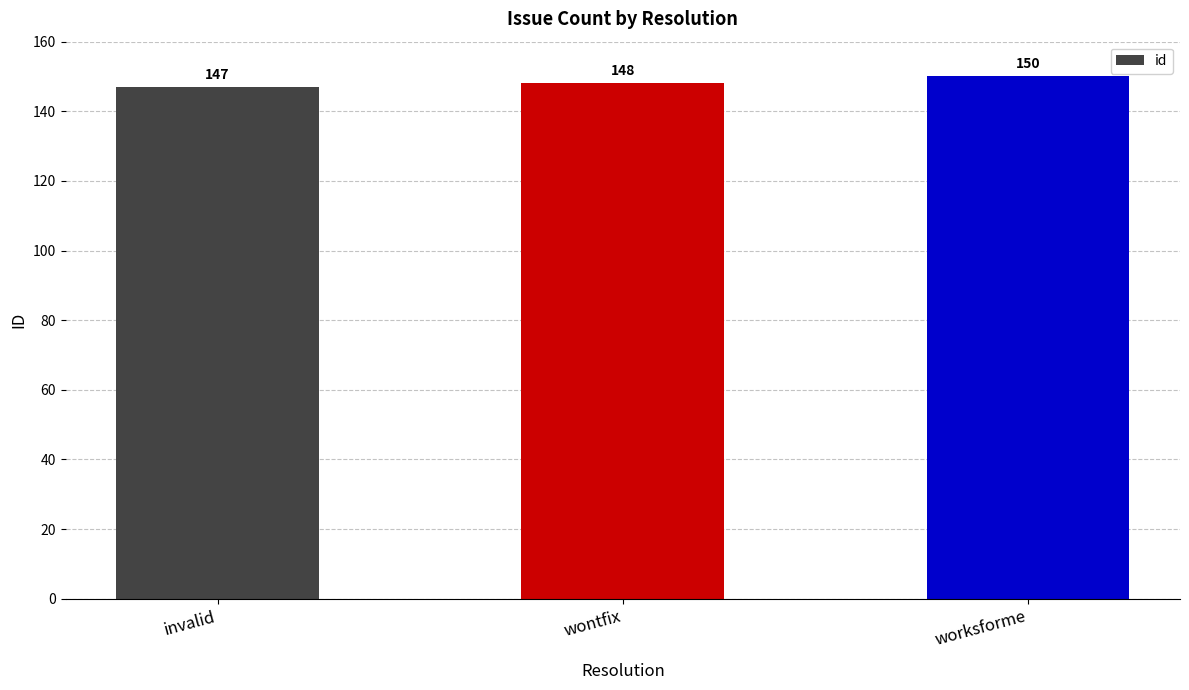

What is the sum of the values at worksforme and wontfix?

298